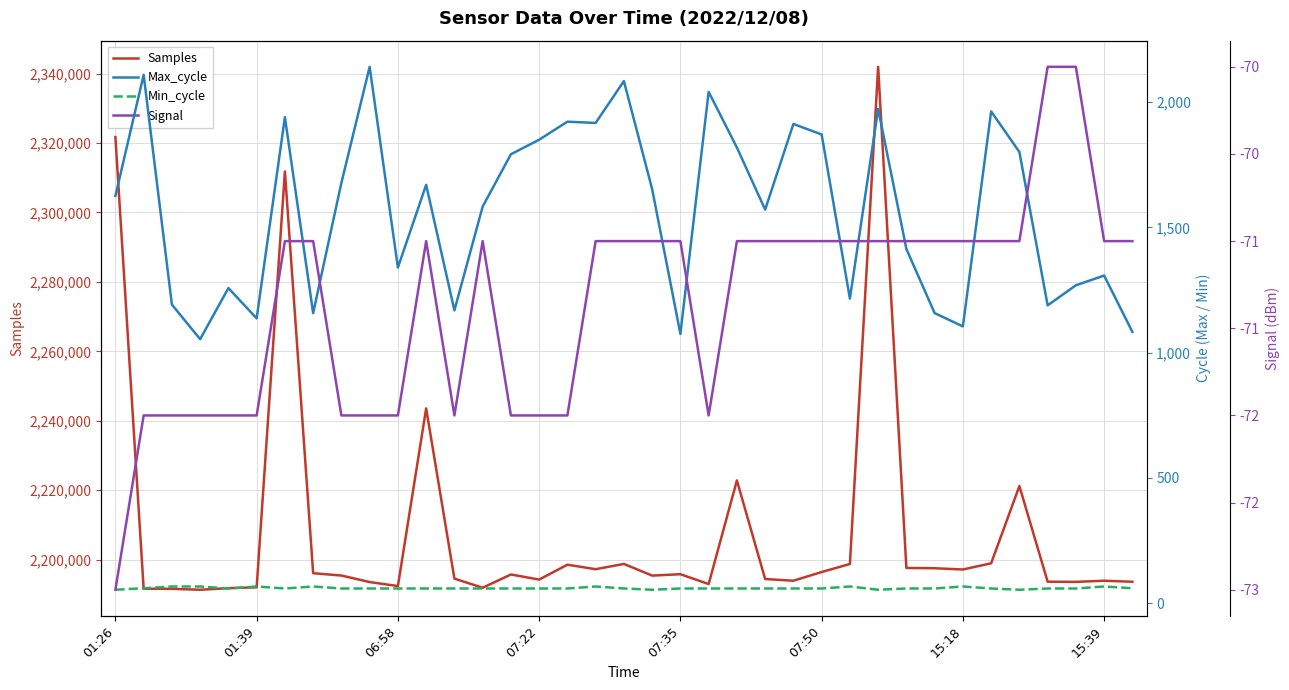

Which series has the largest range (max minus min)?

Samples